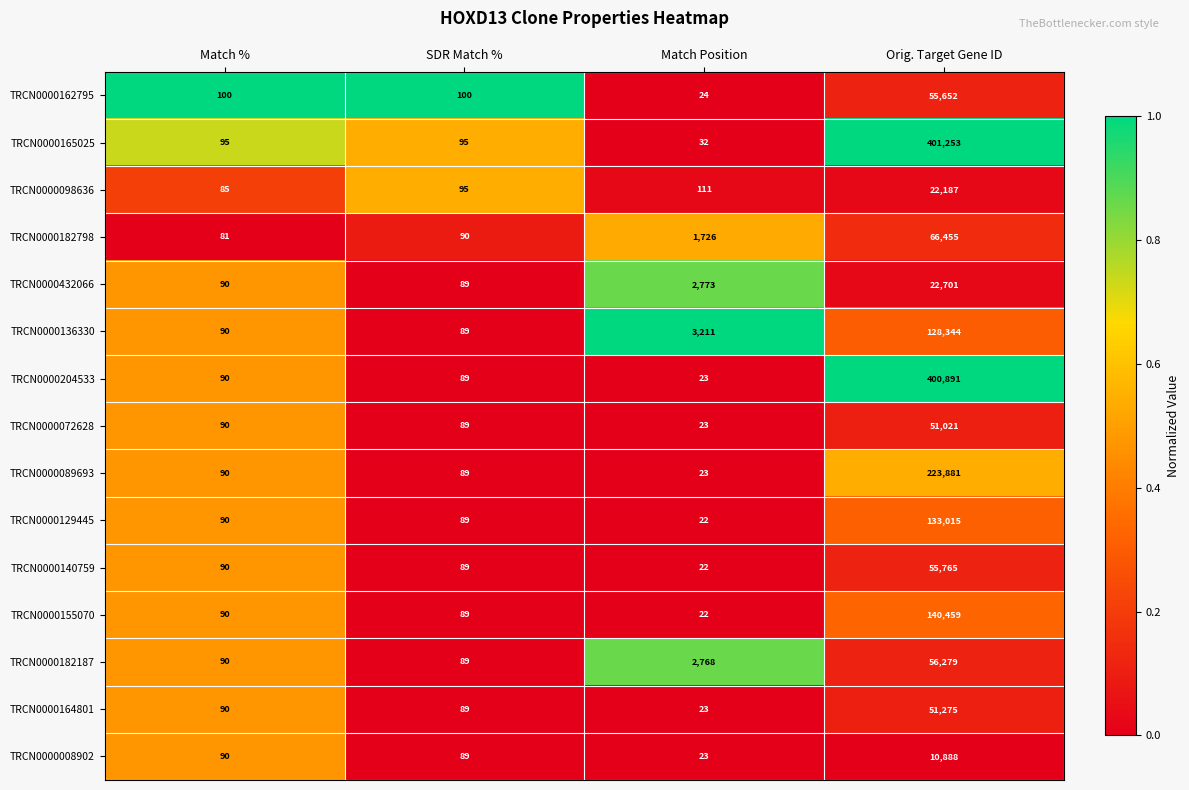

At which category is the sum across all series the highest?

Orig. Target Gene ID